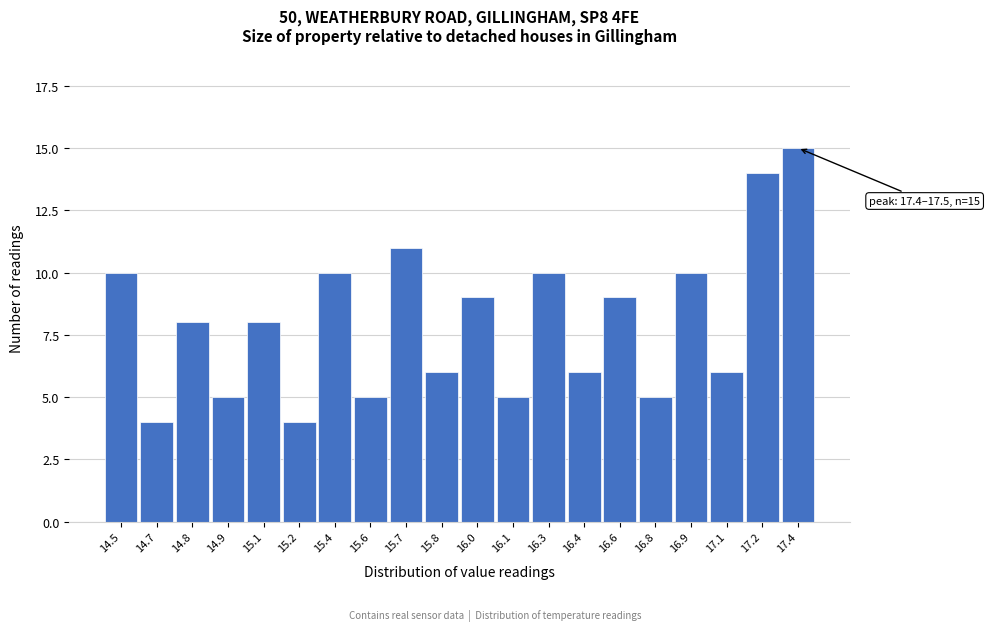

Reading right to left, extract all data points from this chart.

17.4=15	17.2=14	17.1=6	16.9=10	16.8=5	16.6=9	16.4=6	16.3=10	16.1=5	16.0=9	15.8=6	15.7=11	15.6=5	15.4=10	15.2=4	15.1=8	14.9=5	14.8=8	14.7=4	14.5=10